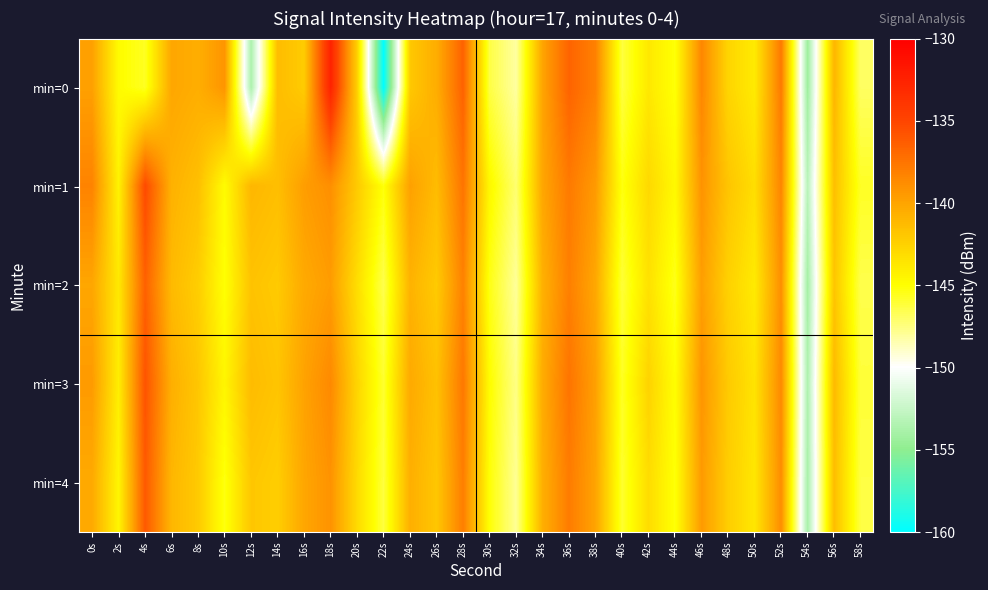

How many distinct data groups are displayed?

5